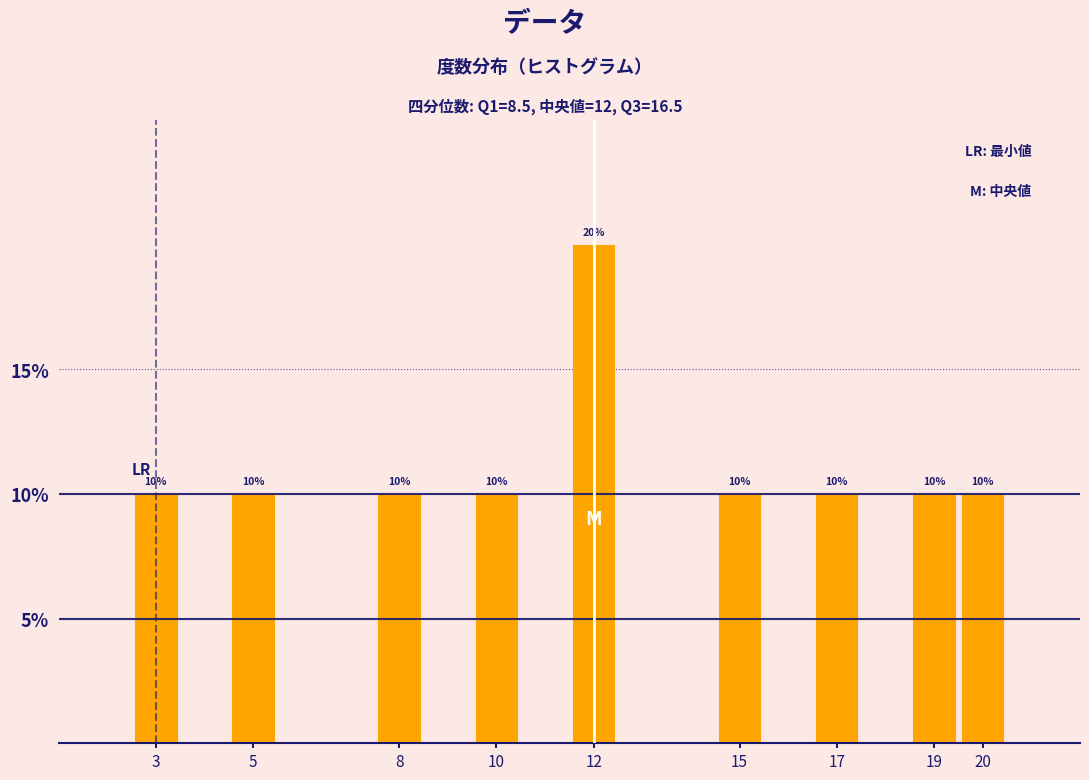

Reading left to right, extract all data points from this chart.

10	10	10	10	20	10	10	10	10